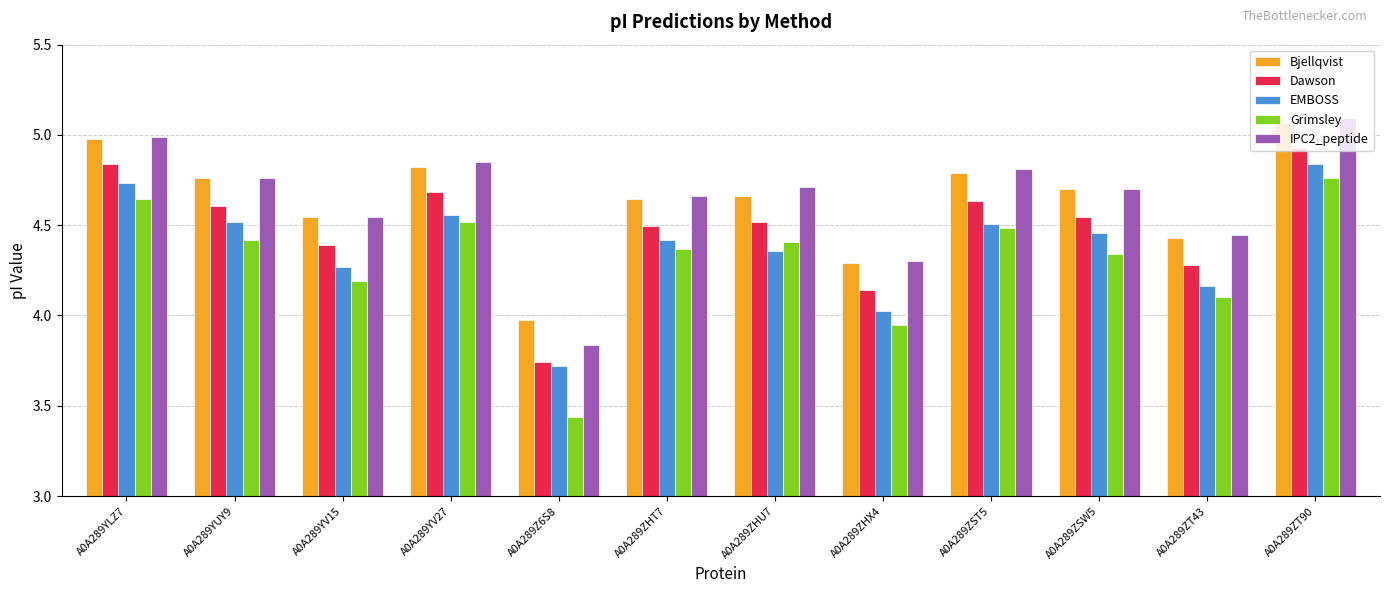

Which series has the widest spread of values?

Grimsley